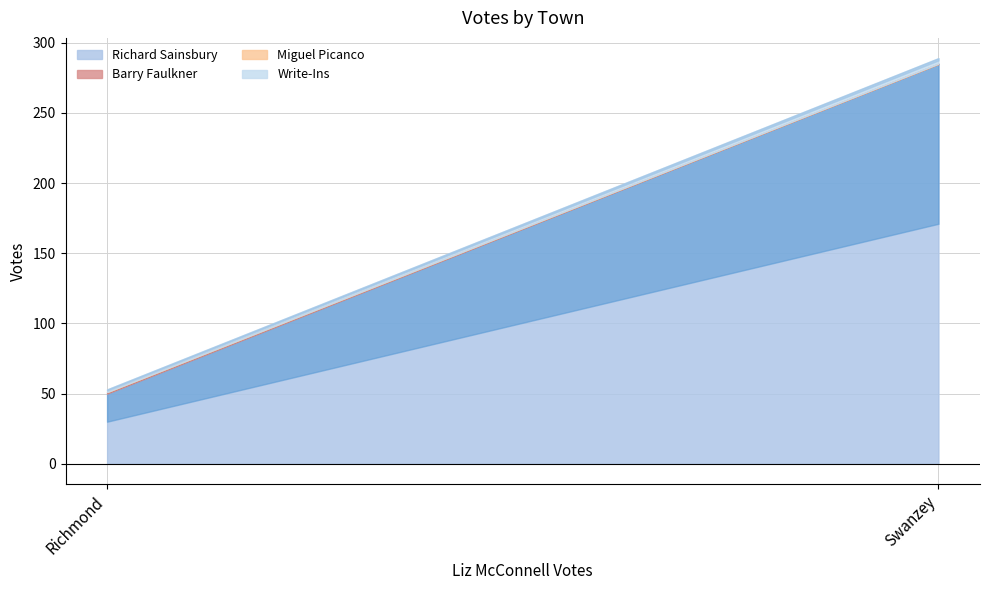

What is the label of the 1st point from the left?

Richmond